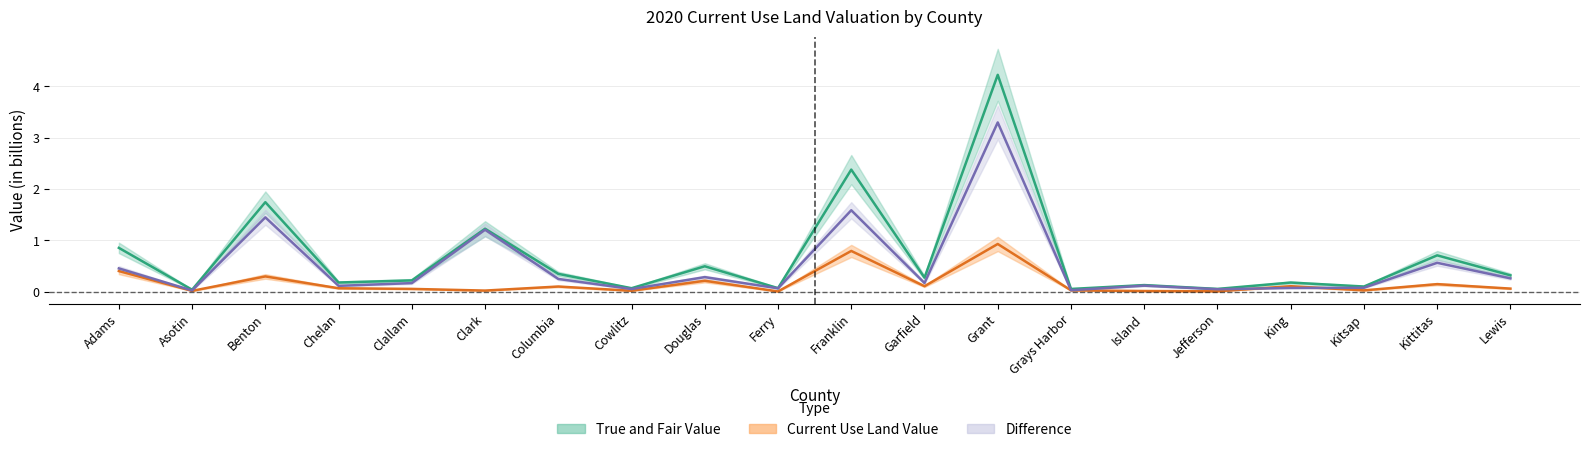

Where do Current Use Land Value and Difference first cross each other?

Jefferson and King